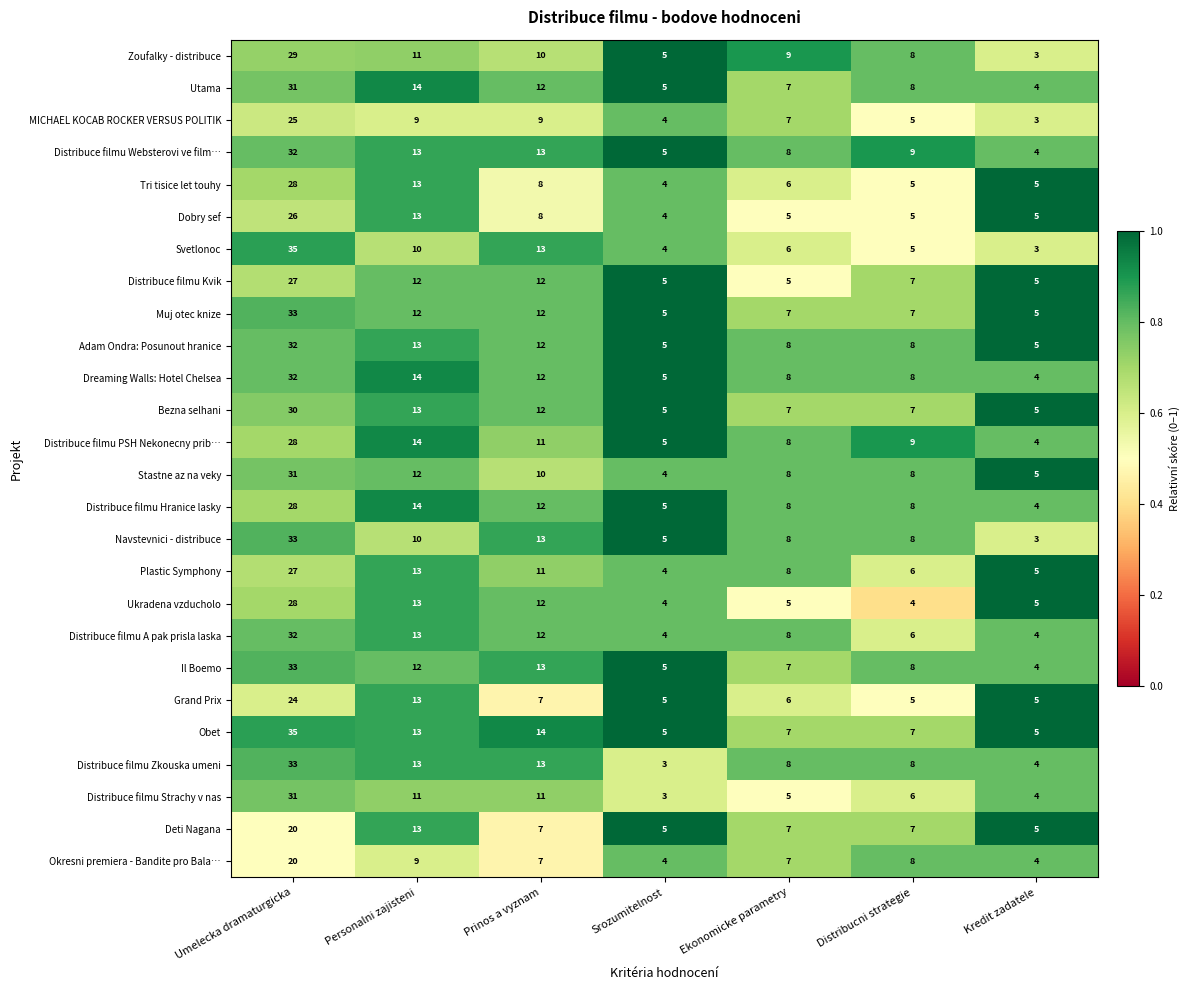

How many data points does each series have?

7